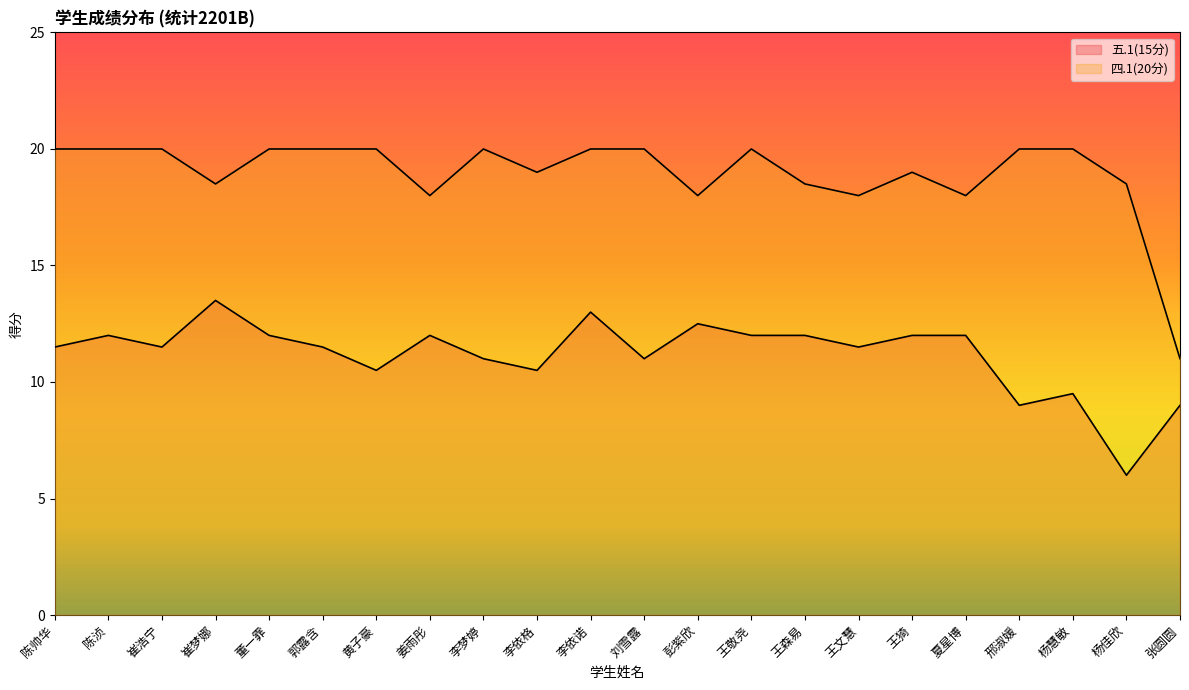

At how many categories does at least one series exceed 14?

21